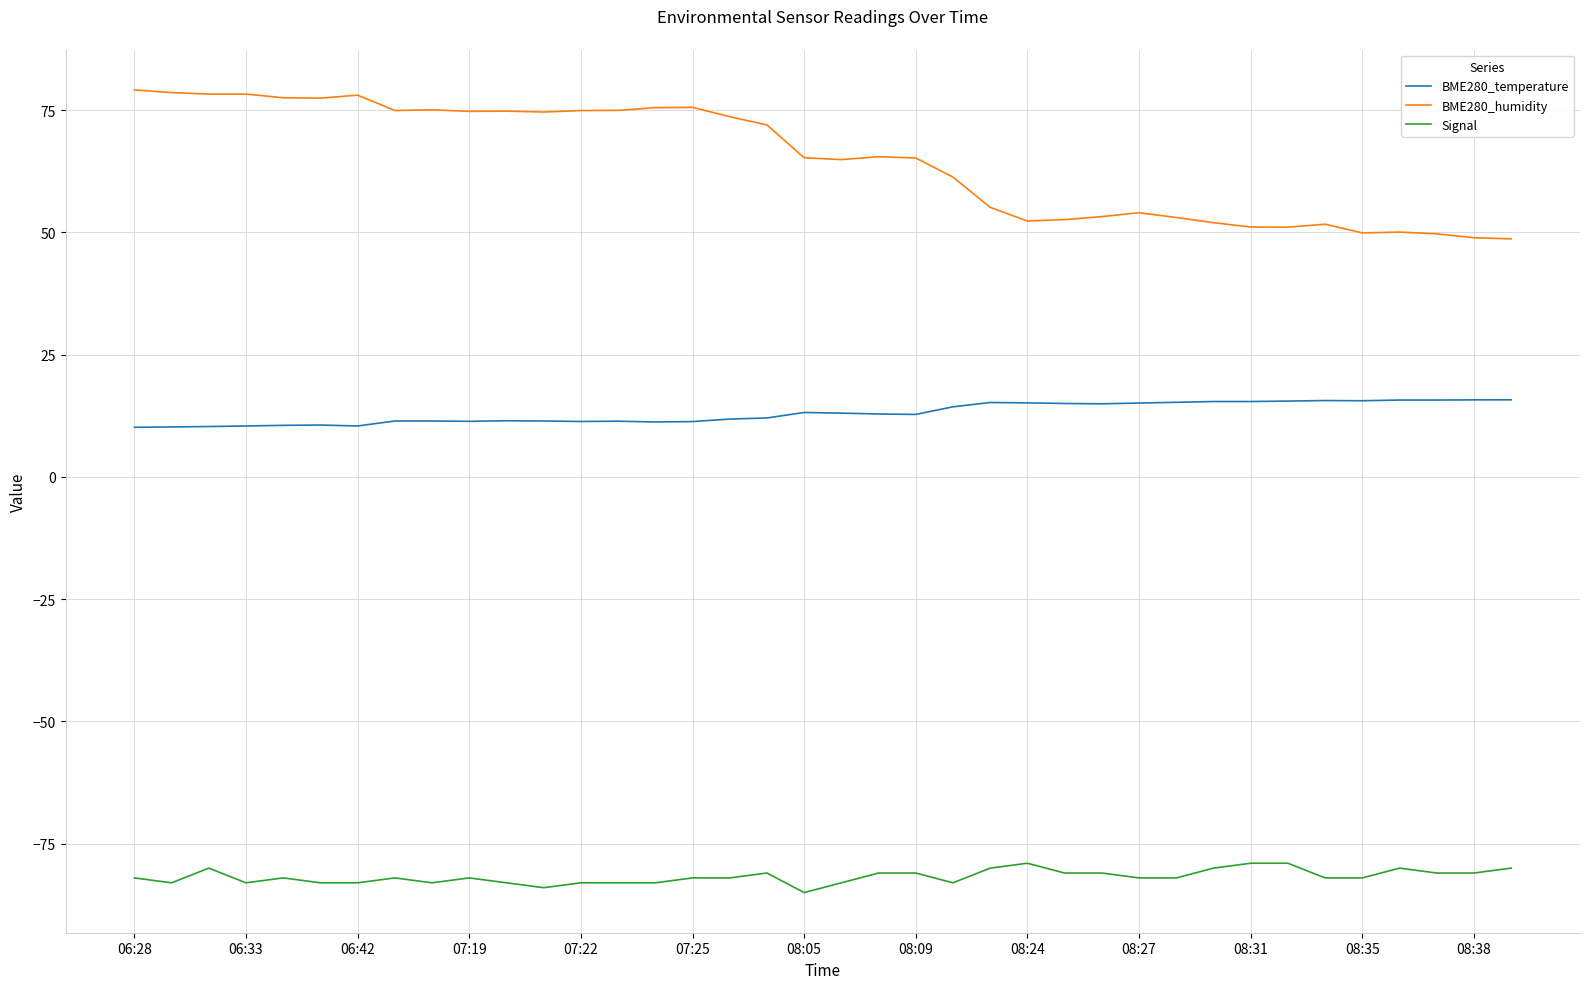

Which series has the largest total across all categories?

BME280_humidity